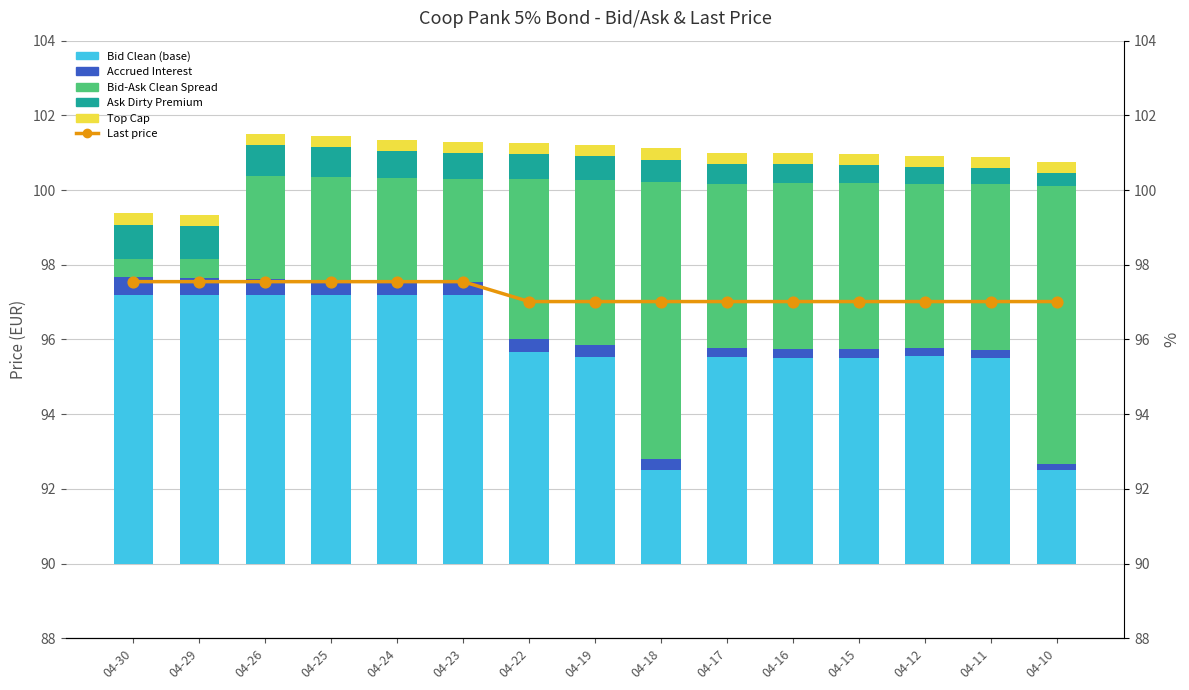

What are all the series names shown in the legend?

Bid Clean (base), Accrued Interest, Bid-Ask Clean Spread, Ask Dirty Premium, Top Cap, Last price